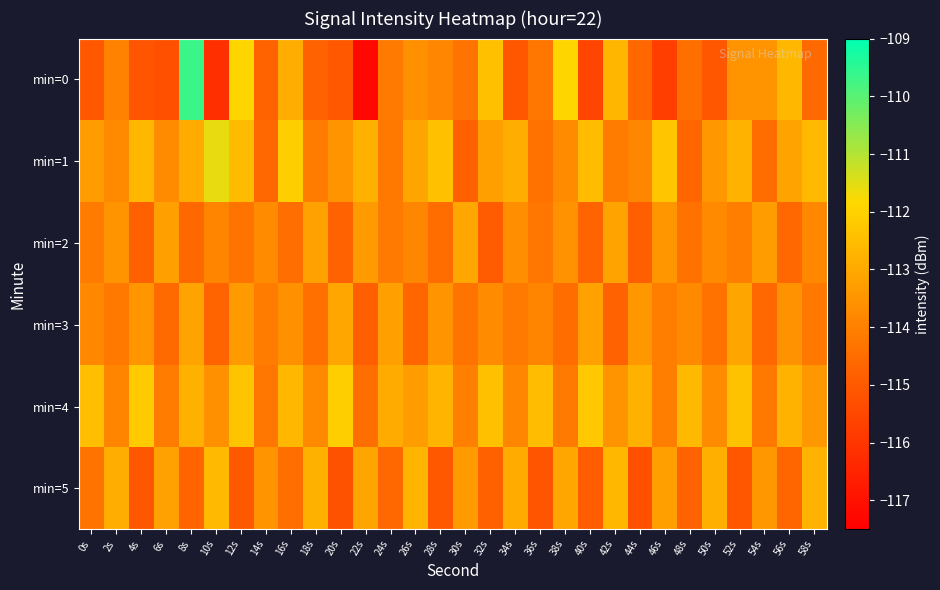

Which label corresponds to the largest value in the chart?

8s